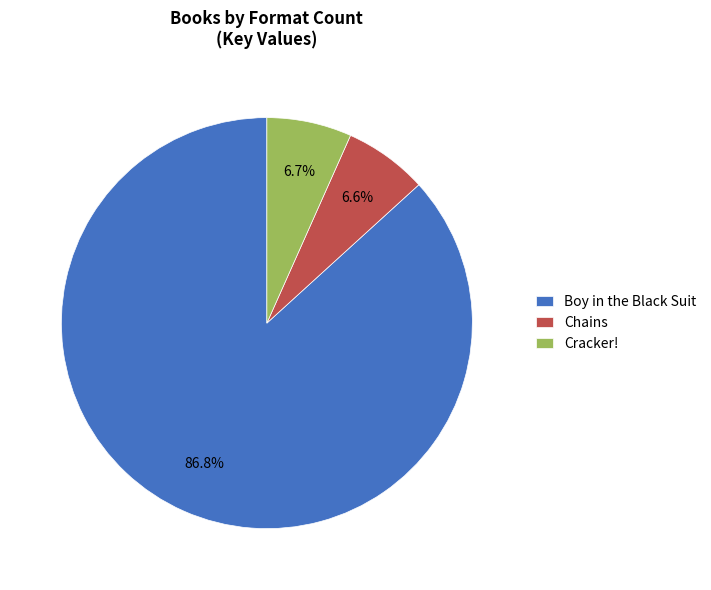

What percentage is the Cracker! slice, to the nearest percent?

7%